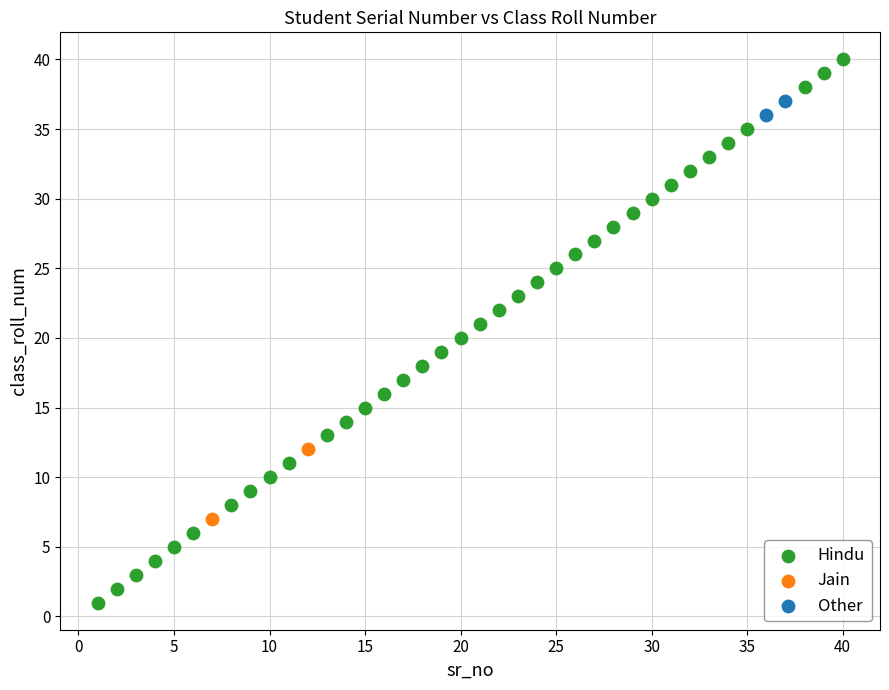

What are all the series names shown in the legend?

Hindu, Jain, Other